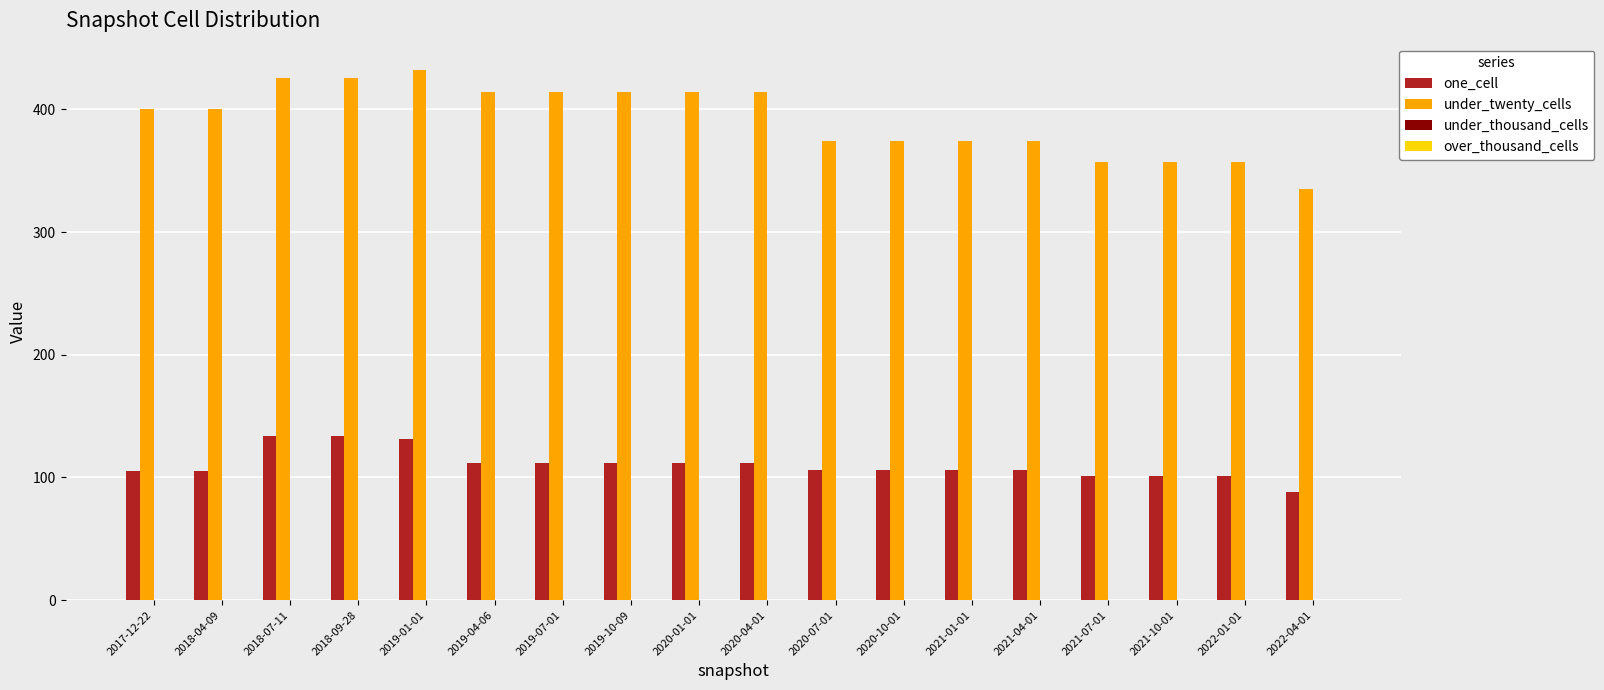

The value of one_cell at 2020-10-01 is 106. True or false?

True